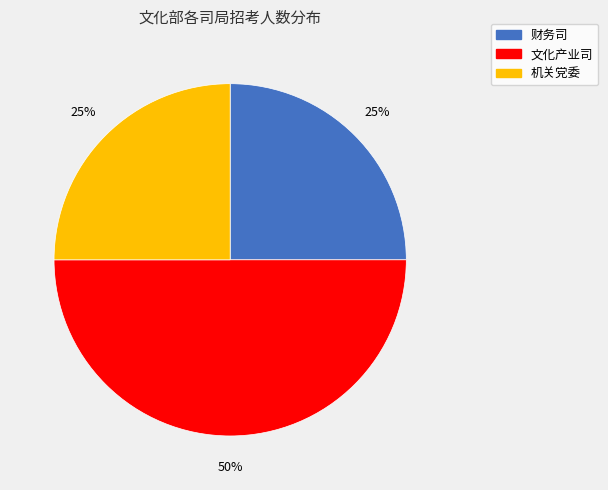

To the nearest percent, what is the combined percentage of 财务司 and 机关党委?

50%